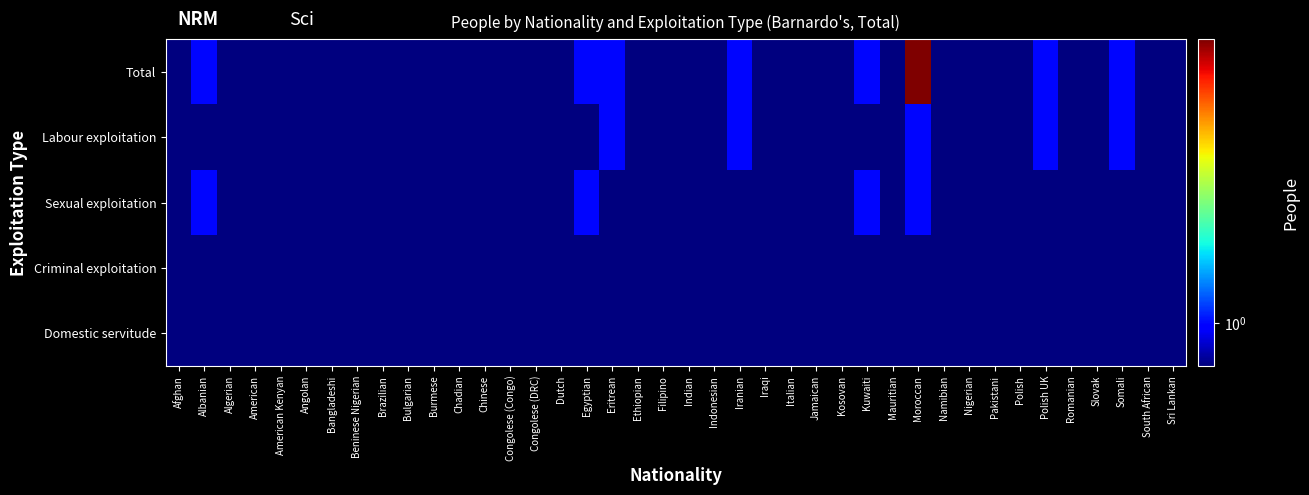

Reading left to right, list all the values displayed in this chart.

Total: Afghan=0.1	Albanian=1.0	Algerian=0.1	American=0.1	American Kenyan=0.1	Angolan=0.1	Bangladeshi=0.1	Beninese Nigerian=0.1	Brazilian=0.1	Bulgarian=0.1	Burmese=0.1	Chadian=0.1	Chinese=0.1	Congolese (Congo)=0.1	Congolese (DRC)=0.1	Dutch=0.1	Egyptian=1.0	Eritrean=1.0	Ethiopian=0.1	Filipino=0.1	Indian=0.1	Indonesian=0.1	Iranian=1.0	Iraqi=0.1	Italian=0.1	Jamaican=0.1	Kosovan=0.1	Kuwaiti=1.0	Mauritian=0.1	Moroccan=2.0	Namibian=0.1	Nigerian=0.1	Pakistani=0.1	Polish=0.1	Polish UK=1.0	Romanian=0.1	Slovak=0.1	Somali=1.0	South African=0.1	Sri Lankan=0.1
Labour exploitation: Afghan=0.1	Albanian=0.1	Algerian=0.1	American=0.1	American Kenyan=0.1	Angolan=0.1	Bangladeshi=0.1	Beninese Nigerian=0.1	Brazilian=0.1	Bulgarian=0.1	Burmese=0.1	Chadian=0.1	Chinese=0.1	Congolese (Congo)=0.1	Congolese (DRC)=0.1	Dutch=0.1	Egyptian=0.1	Eritrean=1.0	Ethiopian=0.1	Filipino=0.1	Indian=0.1	Indonesian=0.1	Iranian=1.0	Iraqi=0.1	Italian=0.1	Jamaican=0.1	Kosovan=0.1	Kuwaiti=0.1	Mauritian=0.1	Moroccan=1.0	Namibian=0.1	Nigerian=0.1	Pakistani=0.1	Polish=0.1	Polish UK=1.0	Romanian=0.1	Slovak=0.1	Somali=1.0	South African=0.1	Sri Lankan=0.1
Sexual exploitation: Afghan=0.1	Albanian=1.0	Algerian=0.1	American=0.1	American Kenyan=0.1	Angolan=0.1	Bangladeshi=0.1	Beninese Nigerian=0.1	Brazilian=0.1	Bulgarian=0.1	Burmese=0.1	Chadian=0.1	Chinese=0.1	Congolese (Congo)=0.1	Congolese (DRC)=0.1	Dutch=0.1	Egyptian=1.0	Eritrean=0.1	Ethiopian=0.1	Filipino=0.1	Indian=0.1	Indonesian=0.1	Iranian=0.1	Iraqi=0.1	Italian=0.1	Jamaican=0.1	Kosovan=0.1	Kuwaiti=1.0	Mauritian=0.1	Moroccan=1.0	Namibian=0.1	Nigerian=0.1	Pakistani=0.1	Polish=0.1	Polish UK=0.1	Romanian=0.1	Slovak=0.1	Somali=0.1	South African=0.1	Sri Lankan=0.1
Criminal exploitation: Afghan=0.1	Albanian=0.1	Algerian=0.1	American=0.1	American Kenyan=0.1	Angolan=0.1	Bangladeshi=0.1	Beninese Nigerian=0.1	Brazilian=0.1	Bulgarian=0.1	Burmese=0.1	Chadian=0.1	Chinese=0.1	Congolese (Congo)=0.1	Congolese (DRC)=0.1	Dutch=0.1	Egyptian=0.1	Eritrean=0.1	Ethiopian=0.1	Filipino=0.1	Indian=0.1	Indonesian=0.1	Iranian=0.1	Iraqi=0.1	Italian=0.1	Jamaican=0.1	Kosovan=0.1	Kuwaiti=0.1	Mauritian=0.1	Moroccan=0.1	Namibian=0.1	Nigerian=0.1	Pakistani=0.1	Polish=0.1	Polish UK=0.1	Romanian=0.1	Slovak=0.1	Somali=0.1	South African=0.1	Sri Lankan=0.1
Domestic servitude: Afghan=0.1	Albanian=0.1	Algerian=0.1	American=0.1	American Kenyan=0.1	Angolan=0.1	Bangladeshi=0.1	Beninese Nigerian=0.1	Brazilian=0.1	Bulgarian=0.1	Burmese=0.1	Chadian=0.1	Chinese=0.1	Congolese (Congo)=0.1	Congolese (DRC)=0.1	Dutch=0.1	Egyptian=0.1	Eritrean=0.1	Ethiopian=0.1	Filipino=0.1	Indian=0.1	Indonesian=0.1	Iranian=0.1	Iraqi=0.1	Italian=0.1	Jamaican=0.1	Kosovan=0.1	Kuwaiti=0.1	Mauritian=0.1	Moroccan=0.1	Namibian=0.1	Nigerian=0.1	Pakistani=0.1	Polish=0.1	Polish UK=0.1	Romanian=0.1	Slovak=0.1	Somali=0.1	South African=0.1	Sri Lankan=0.1